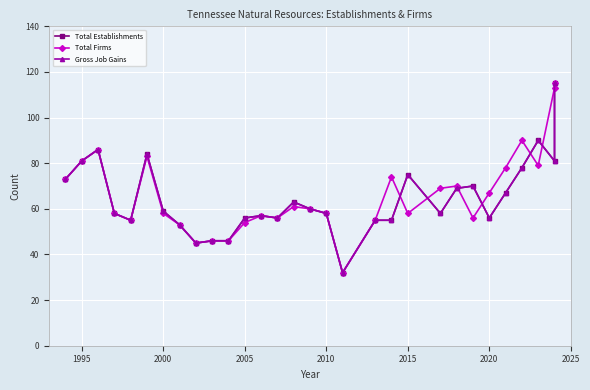

True or false: Total Firms and Total Establishments cross at least once.

True